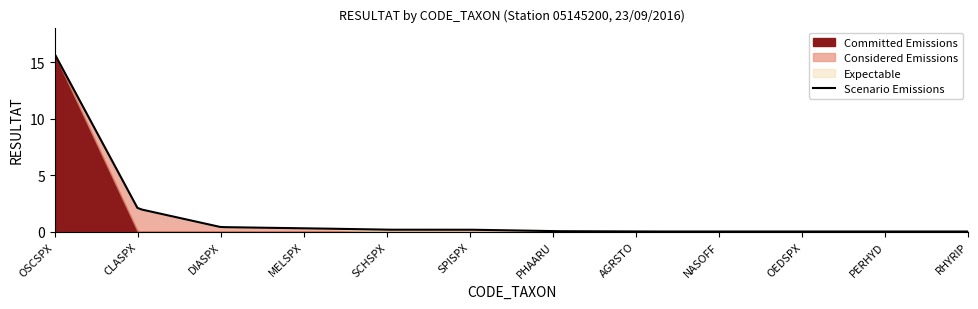

What is the change in value from MELSPX to PERHYD?

-0.3